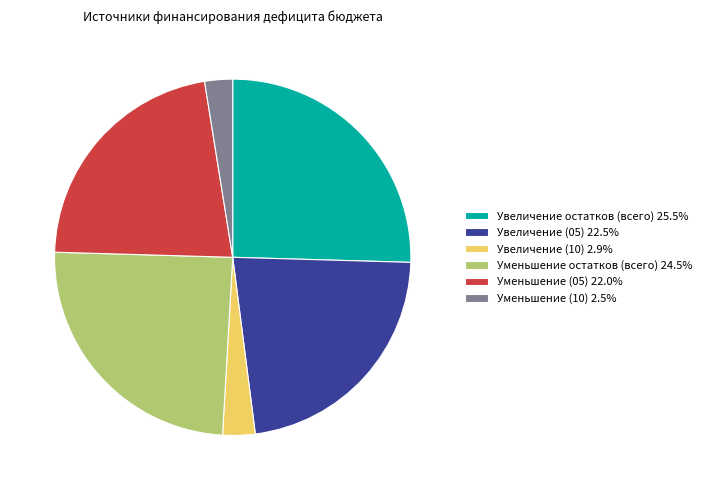

Combined, do Уменьшение остатков (всего) 24.5% and Увеличение (10) 2.9% account for over 50%?

No